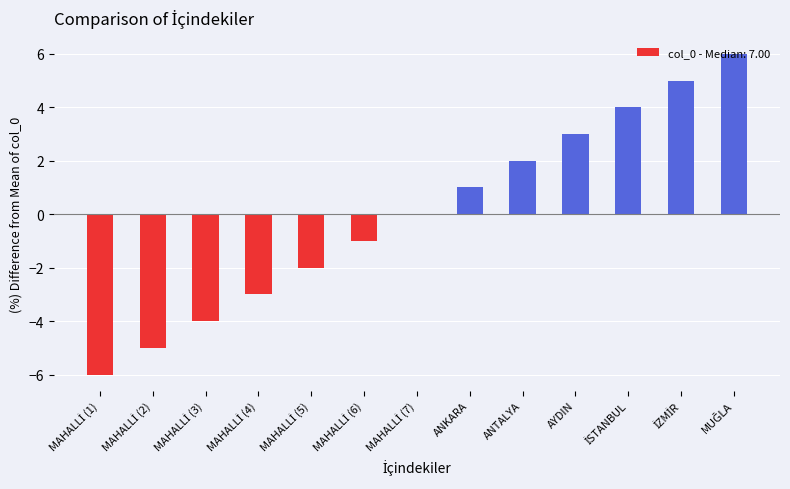

What is the maximum value shown in the chart?

6